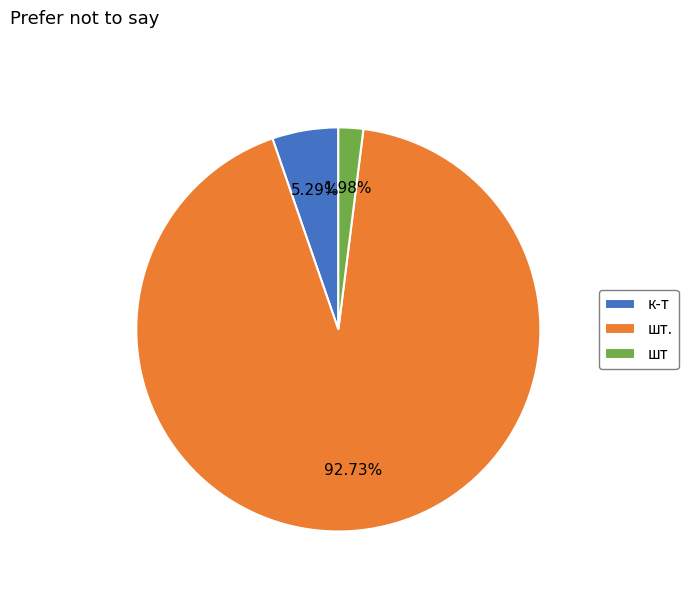

What is the total percentage of к-т and шт?

7.3%